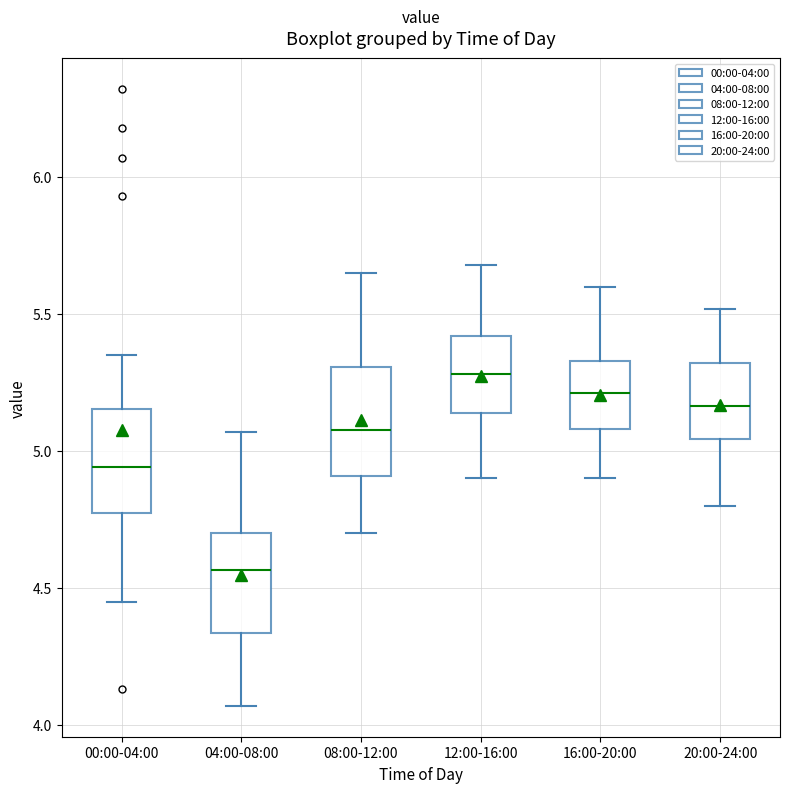

Reading left to right, transcribe this box plot: for each box, give where its median line is, the range the box spans, and where its two whiskers end, as read against the y-axis. The values are not printed on the chart, so give them approximately, as read against the axis.

00:00-04:00: median 4.95, box 4.75 to 5.15, whiskers 4.45 to 5.35
04:00-08:00: median 4.55, box 4.35 to 4.70, whiskers 4.05 to 5.05
08:00-12:00: median 5.10, box 4.90 to 5.30, whiskers 4.70 to 5.65
12:00-16:00: median 5.30, box 5.15 to 5.40, whiskers 4.90 to 5.70
16:00-20:00: median 5.20, box 5.10 to 5.35, whiskers 4.90 to 5.60
20:00-24:00: median 5.15, box 5.05 to 5.30, whiskers 4.80 to 5.50